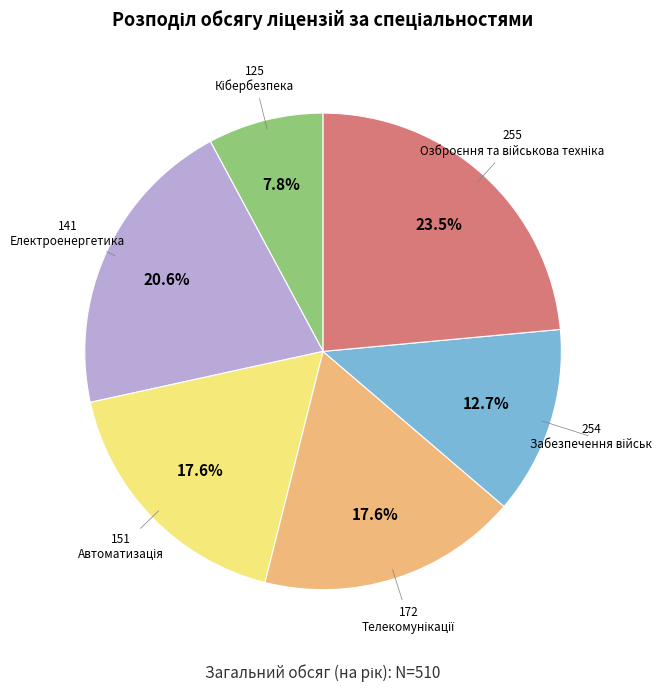

Is 254 the majority of the pie?

No